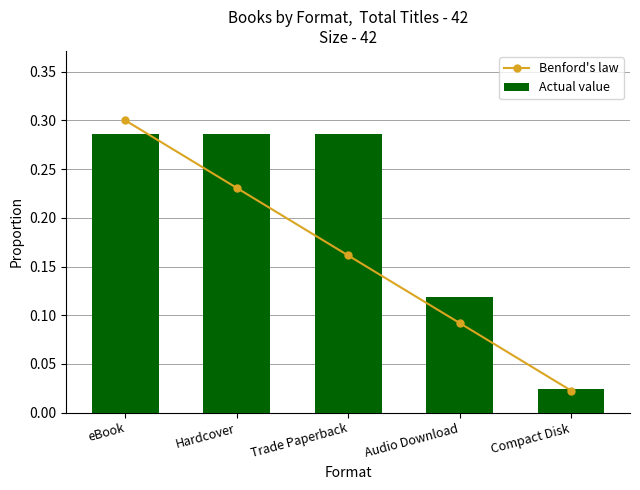

What is the value of the Actual value bar at the 2nd from the left?

0.3